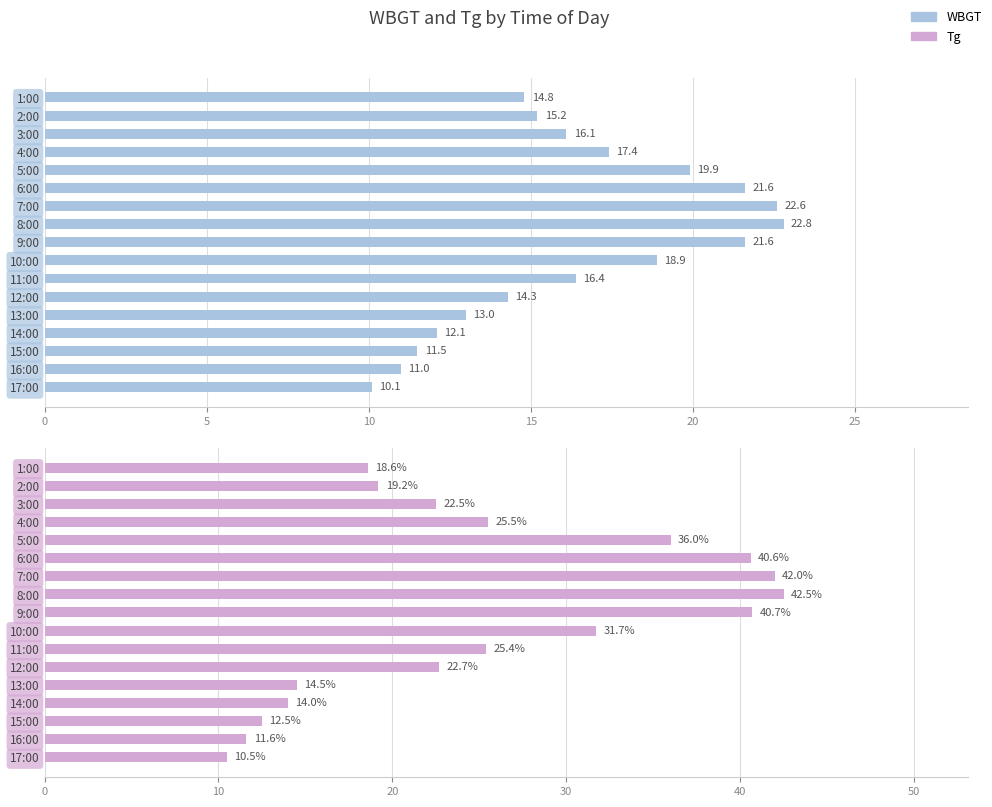

Which series has the largest total across all categories?

Tg